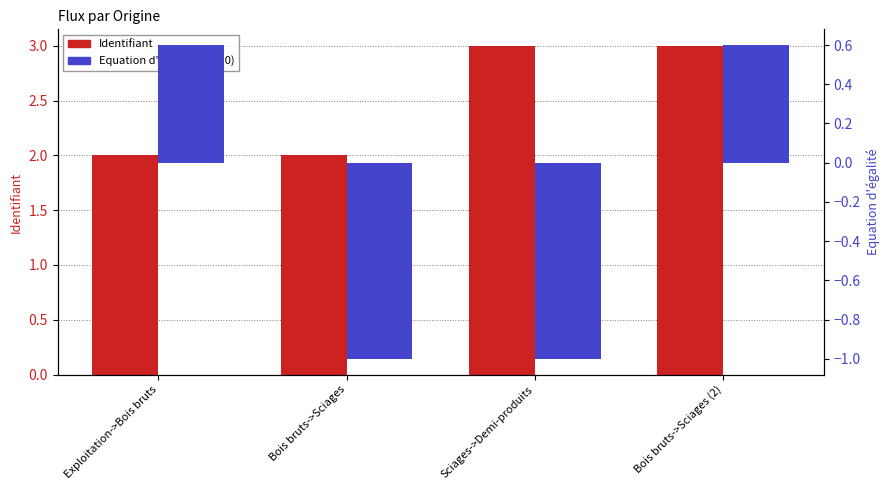

What is the value of the 4th bar from the left?

3